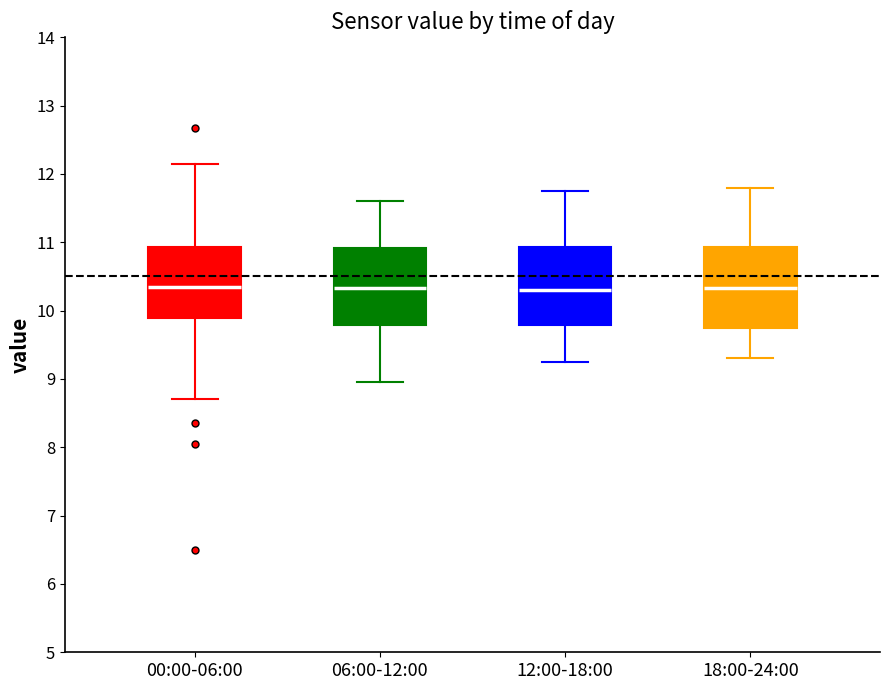

Where is the lower edge of the box for 00:00-06:00 on the y-axis? The values are not printed on the chart, so give them approximately, as read against the axis.

9.9